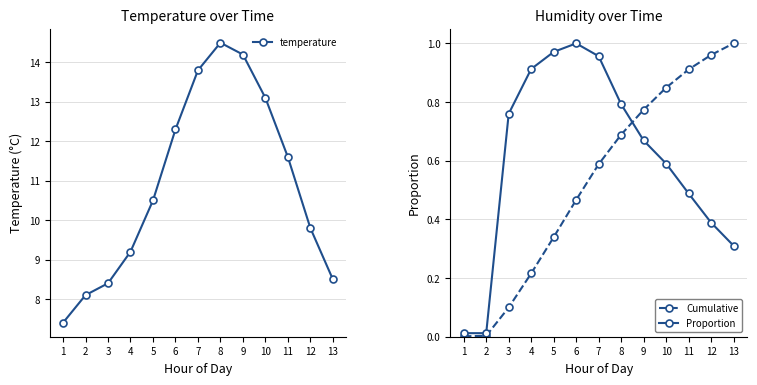

At which category does temperature reach its first local peak?

8